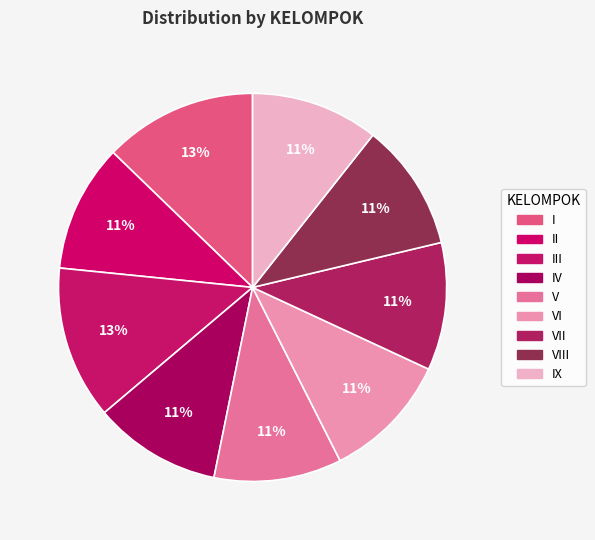

Count the number of slices in the pie.

9